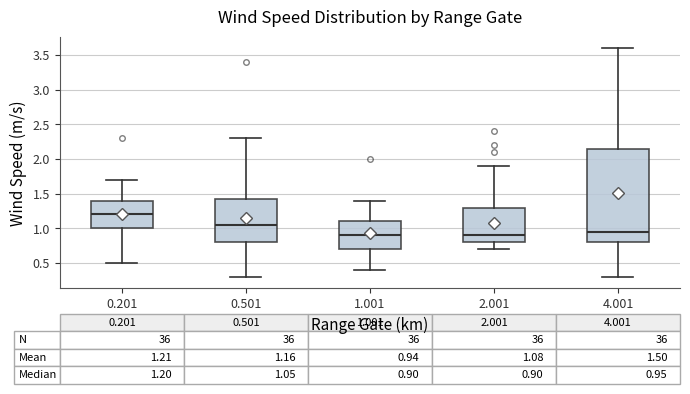

Which box is the tallest, from its lower edge to its upper edge?

4.001